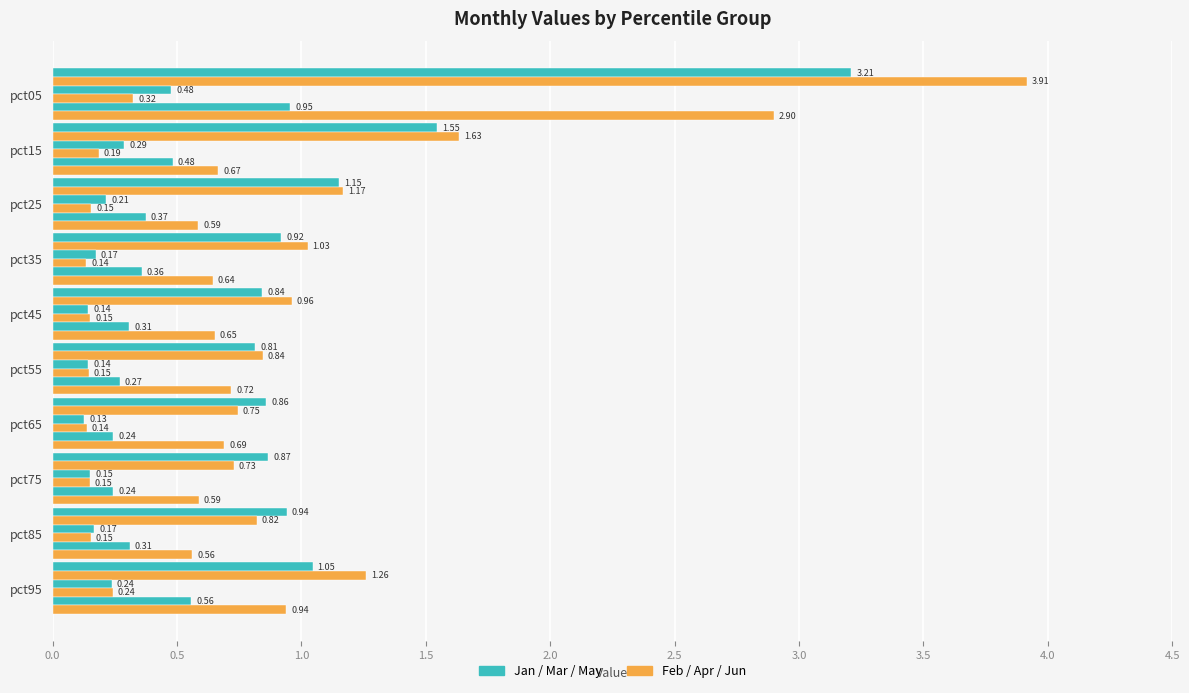

What position from the left is 1.0?

3